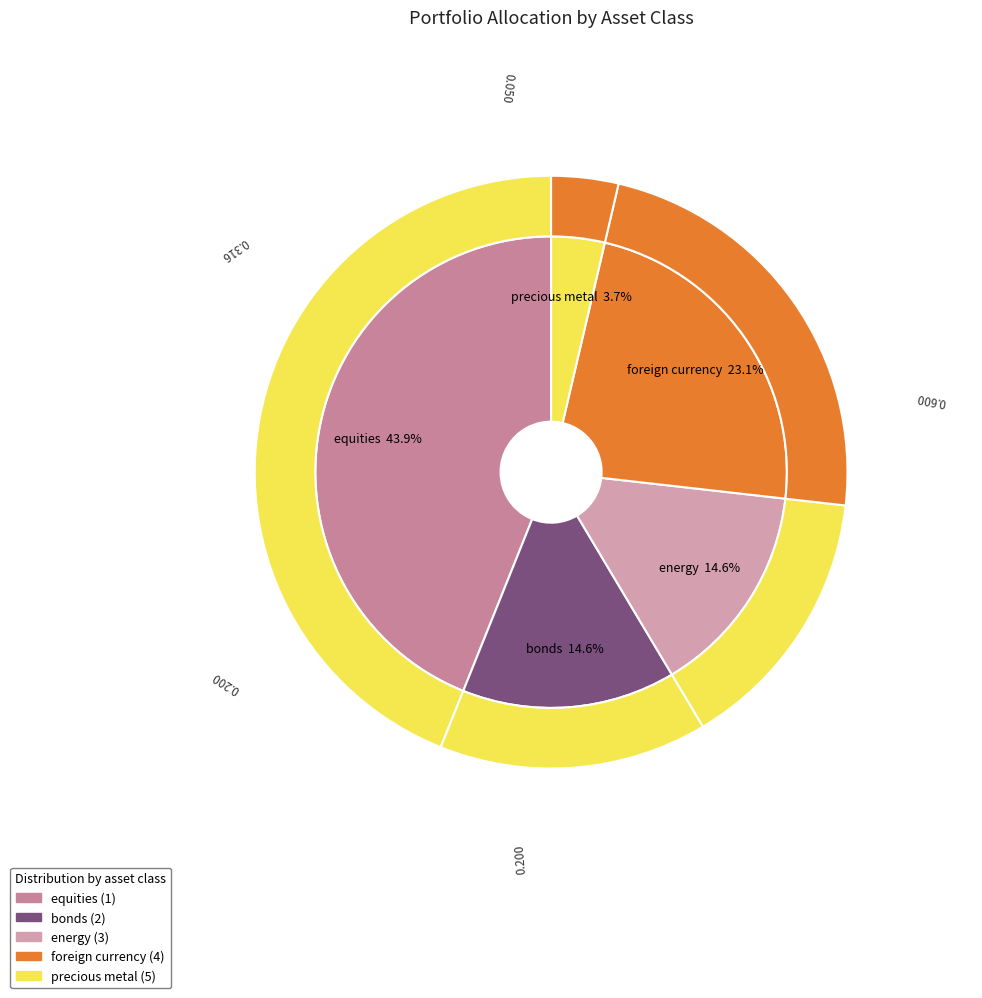

Is there any slice that represents more than half of the pie?

No